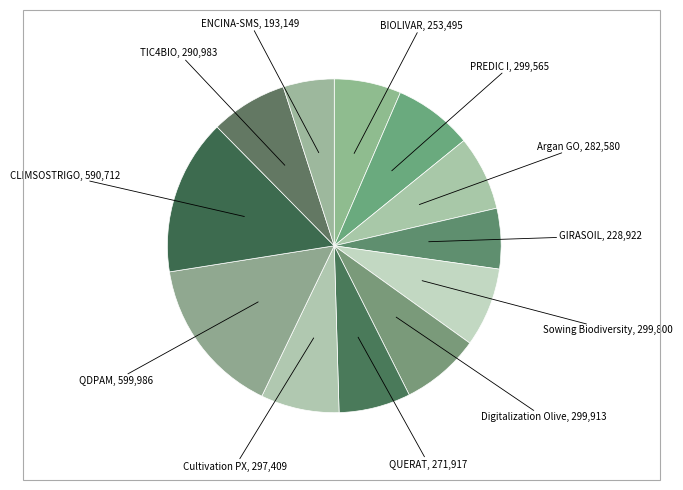

How many slices are in this pie chart?

12